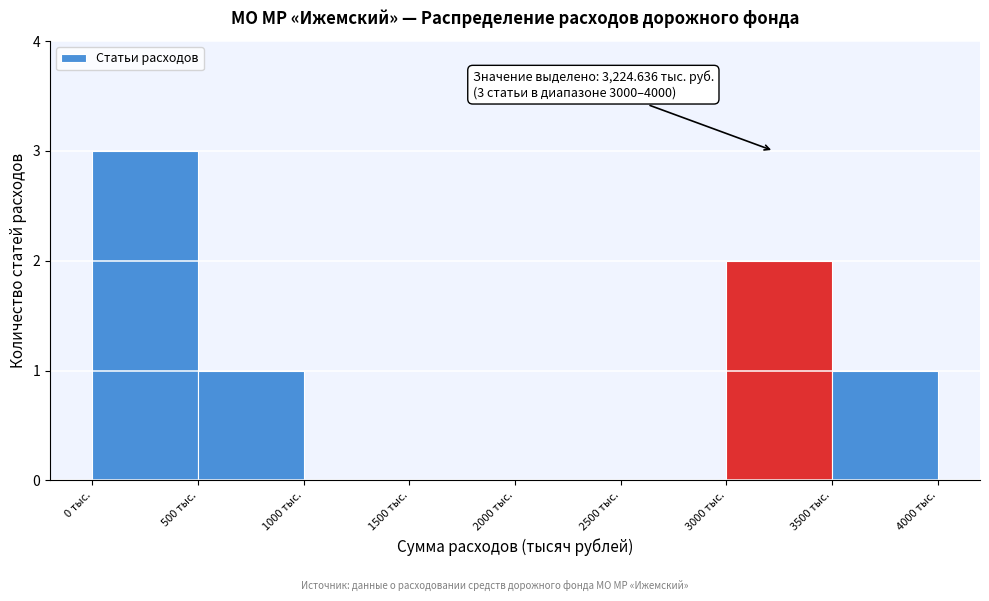

Which range on the x-axis has the tallest bar?

0 to 500